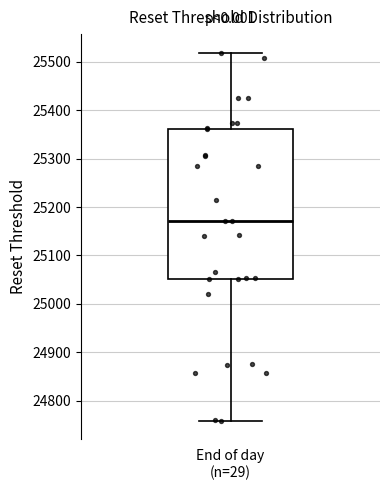

Transcribe this box plot: give where the median line is, the range the box spans, and where the two whiskers end, as read against the y-axis. The values are not printed on the chart, so give them approximately, as read against the axis.

median 25170, box 25050 to 25360, whiskers 24760 to 25520